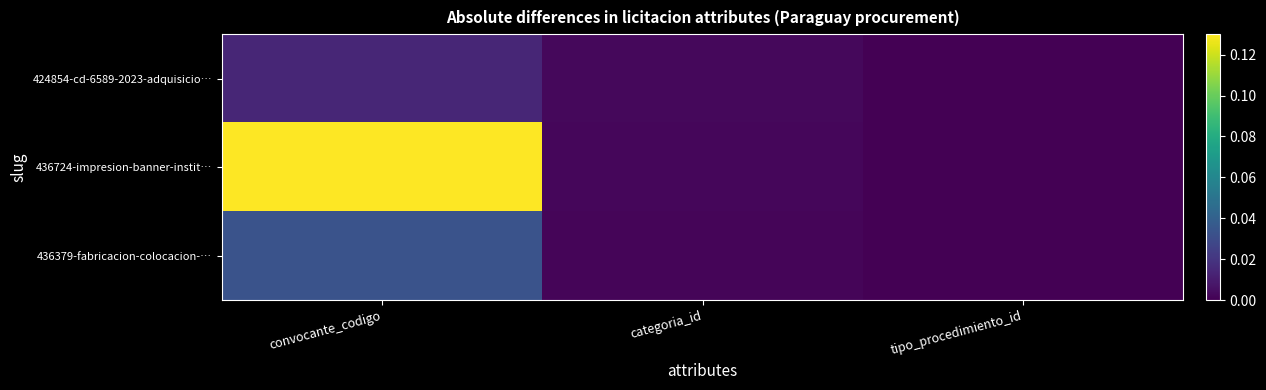

List the series in order of their peak value, highest first.

436724-impresion-banner-instit…, 436379-fabricacion-colocacion-…, 424854-cd-6589-2023-adquisicio…